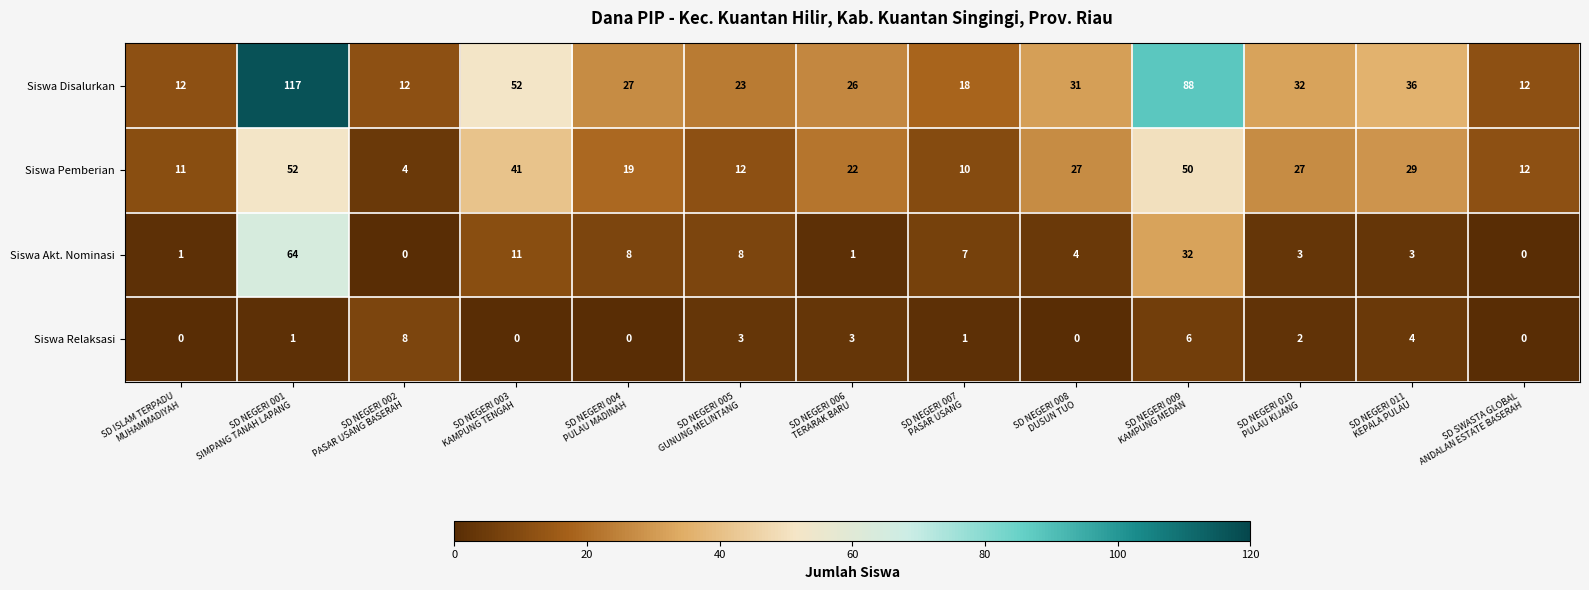

Which series has the largest range (max minus min)?

Siswa Disalurkan